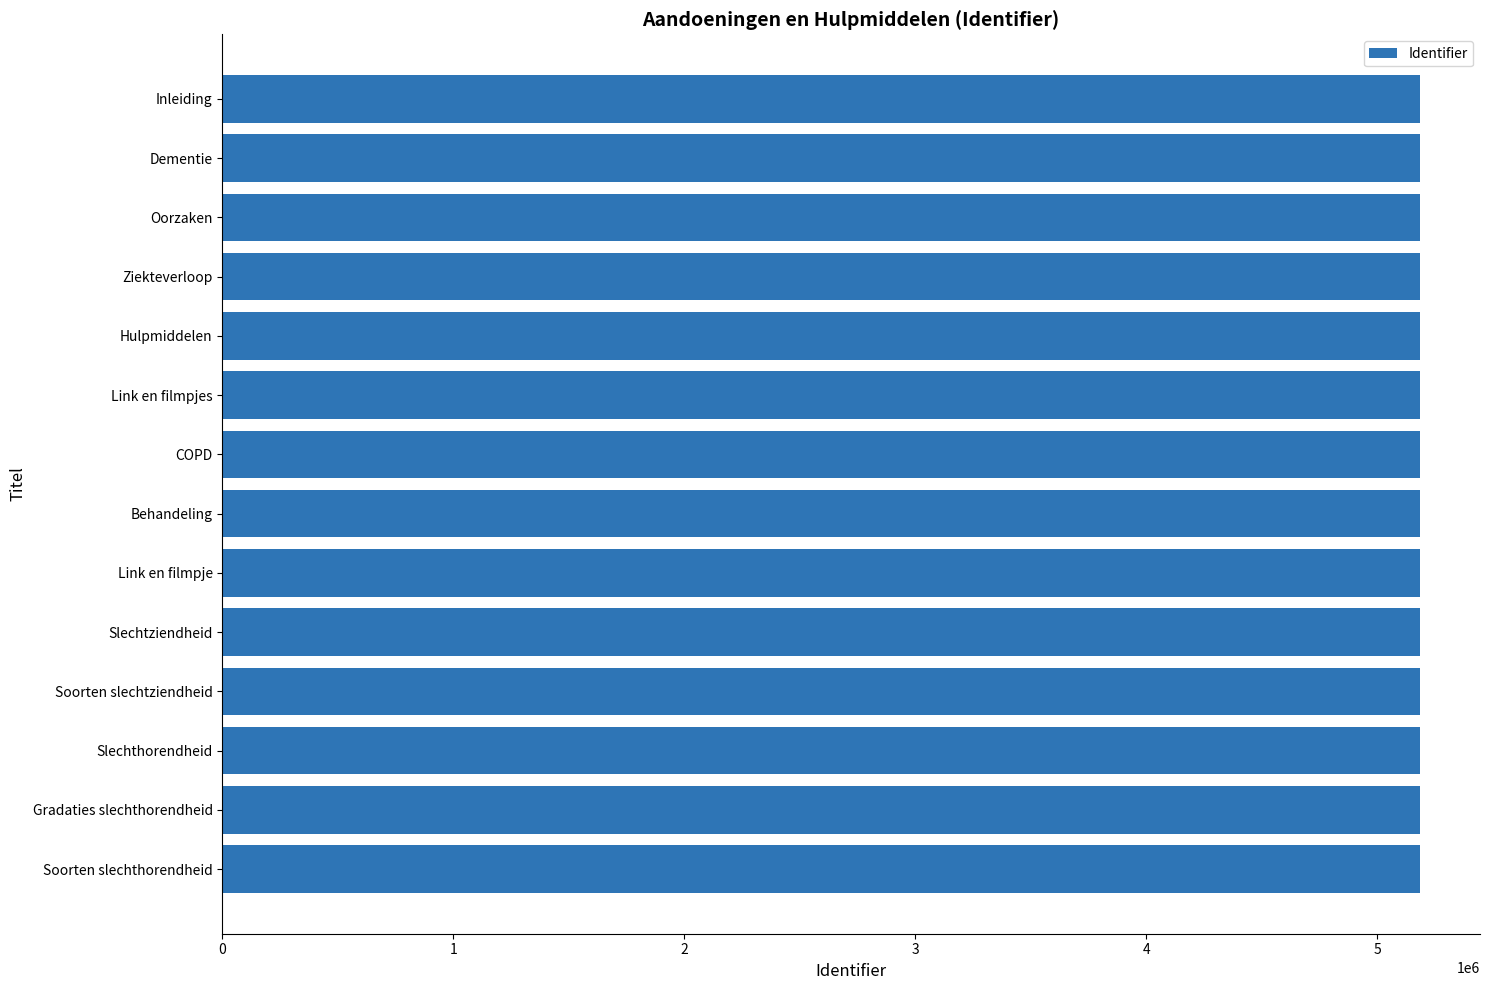

Are the bars horizontal?

Yes